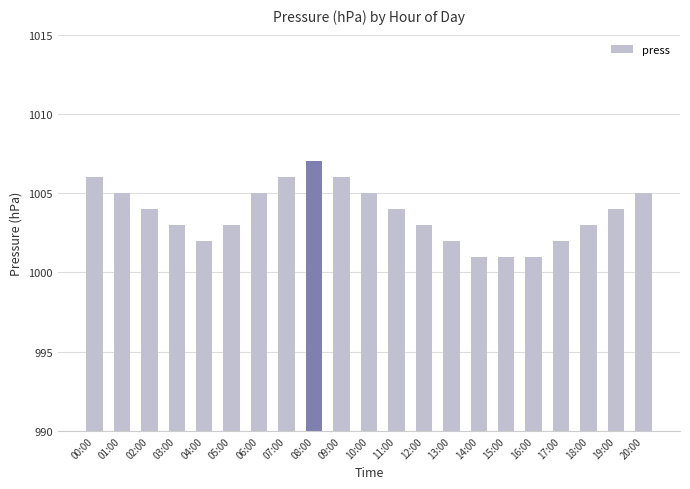

Which has a higher value, 16:00 or 20:00?

20:00